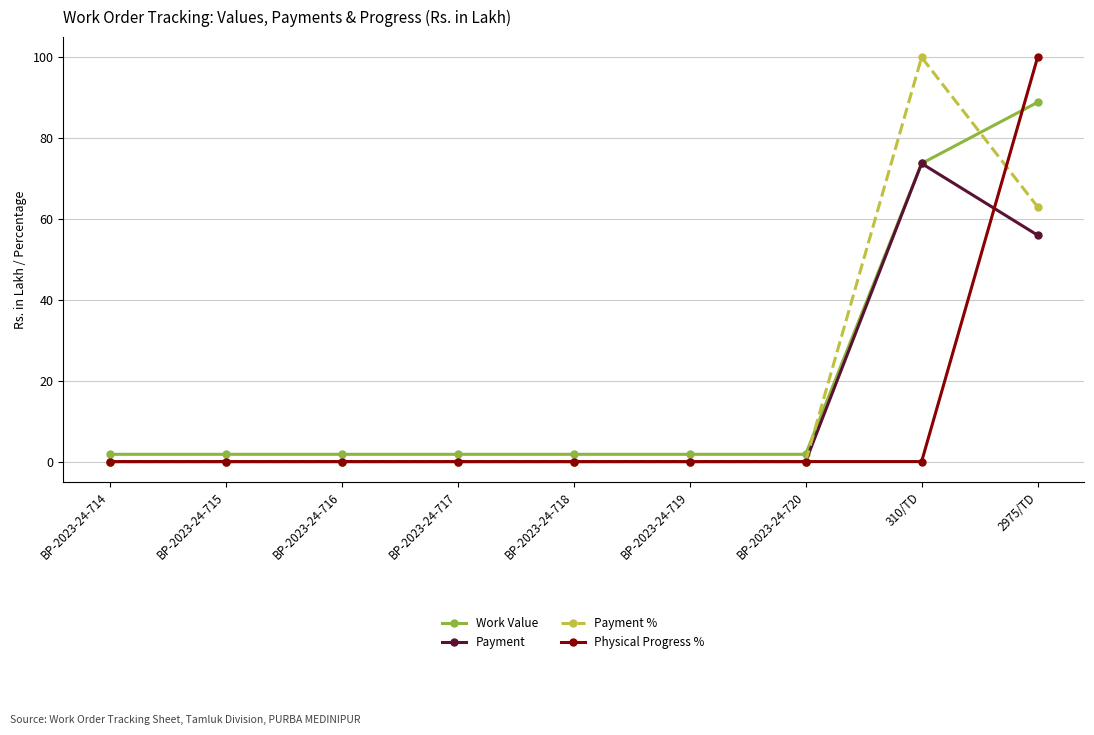

At which label does Payment % reach its peak?

310/TD